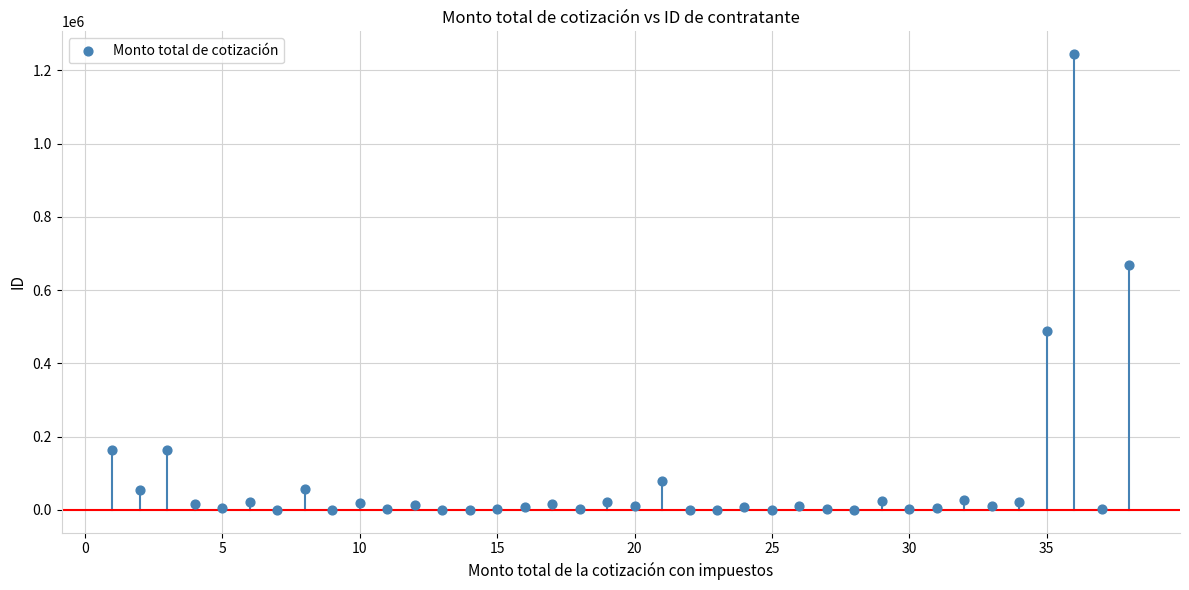

What Y value in the scatter plot is closest to 622189?

667480.1